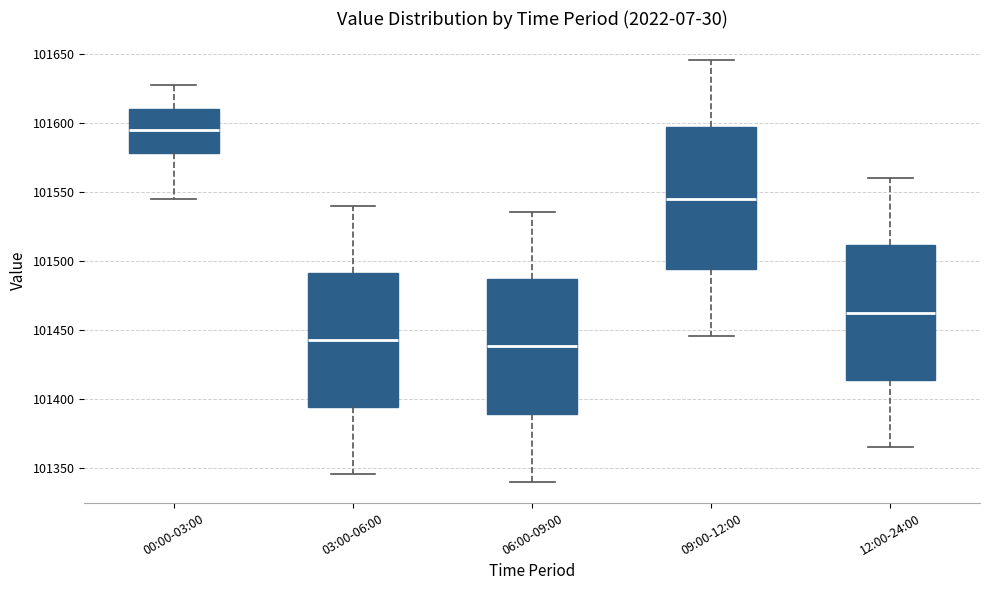

Which box's median line is the highest?

00:00-03:00